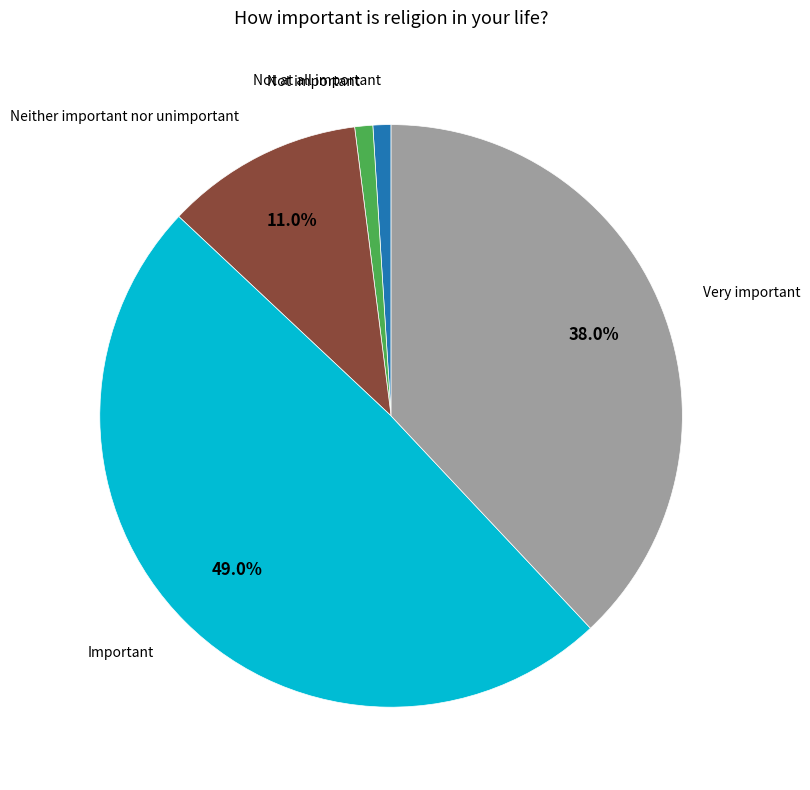

How many segments does this pie chart have?

5